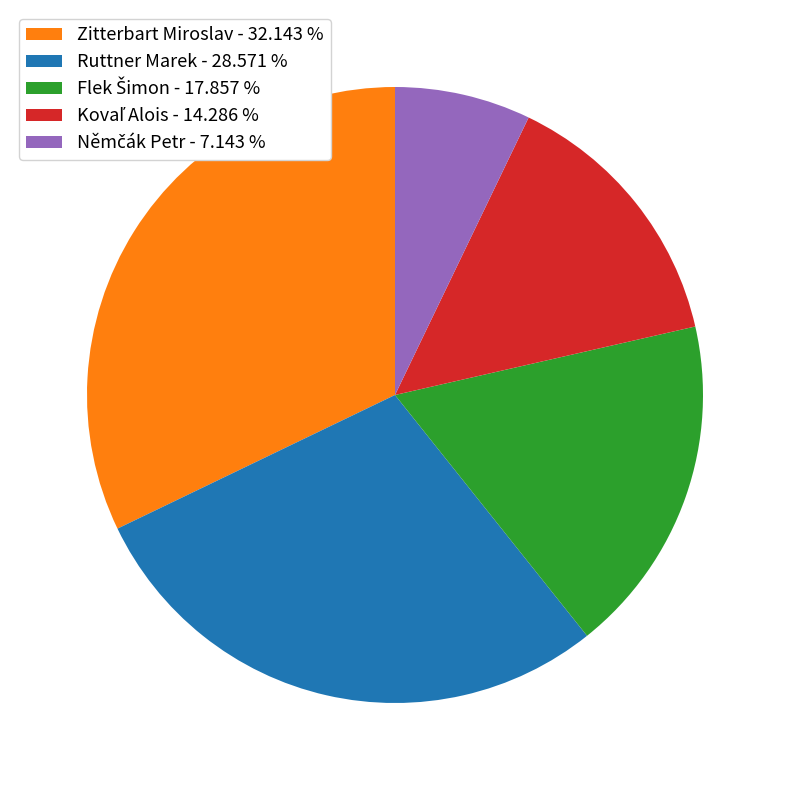

Is there any slice that represents more than half of the pie?

No